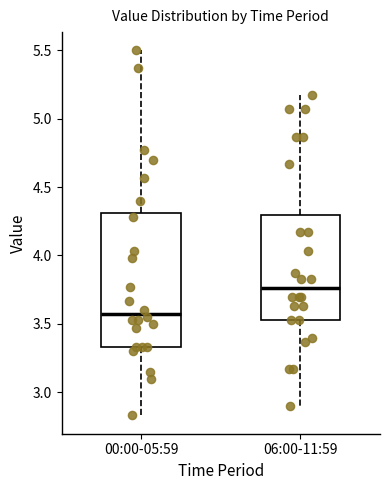

Reading left to right, transcribe this box plot: for each box, give where its median line is, the range the box spans, and where its two whiskers end, as read against the y-axis. The values are not printed on the chart, so give them approximately, as read against the axis.

00:00-05:59: median 3.60, box 3.35 to 4.30, whiskers 2.85 to 5.50
06:00-11:59: median 3.75, box 3.55 to 4.30, whiskers 2.90 to 5.15